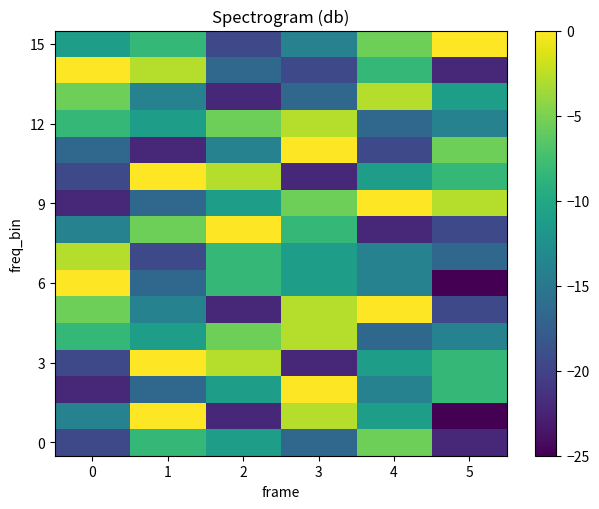

How many data points does each series have?

6